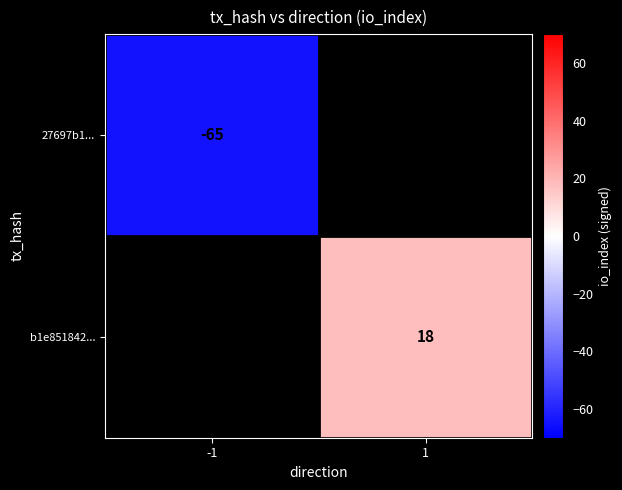

The value of b1e851842... at 1 is 12. True or false?

False